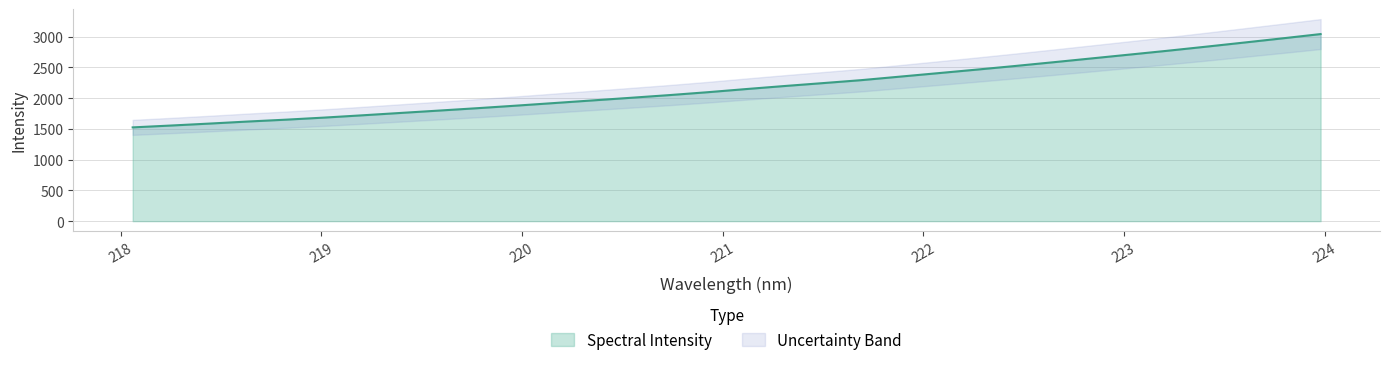

What is the difference between the maximum and minimum values?

1517.7